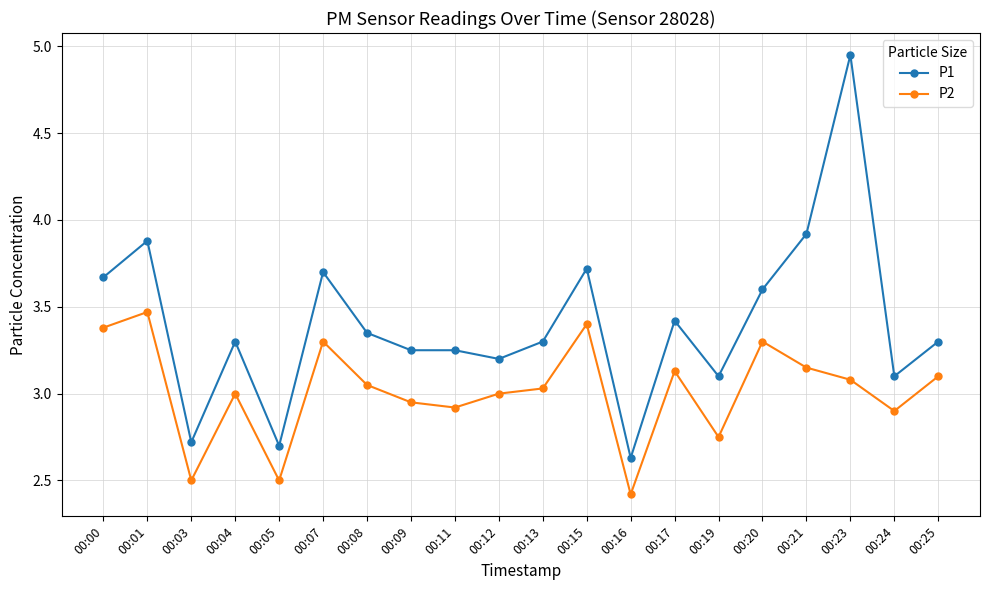

Where is the first local minimum for P1?

00:03